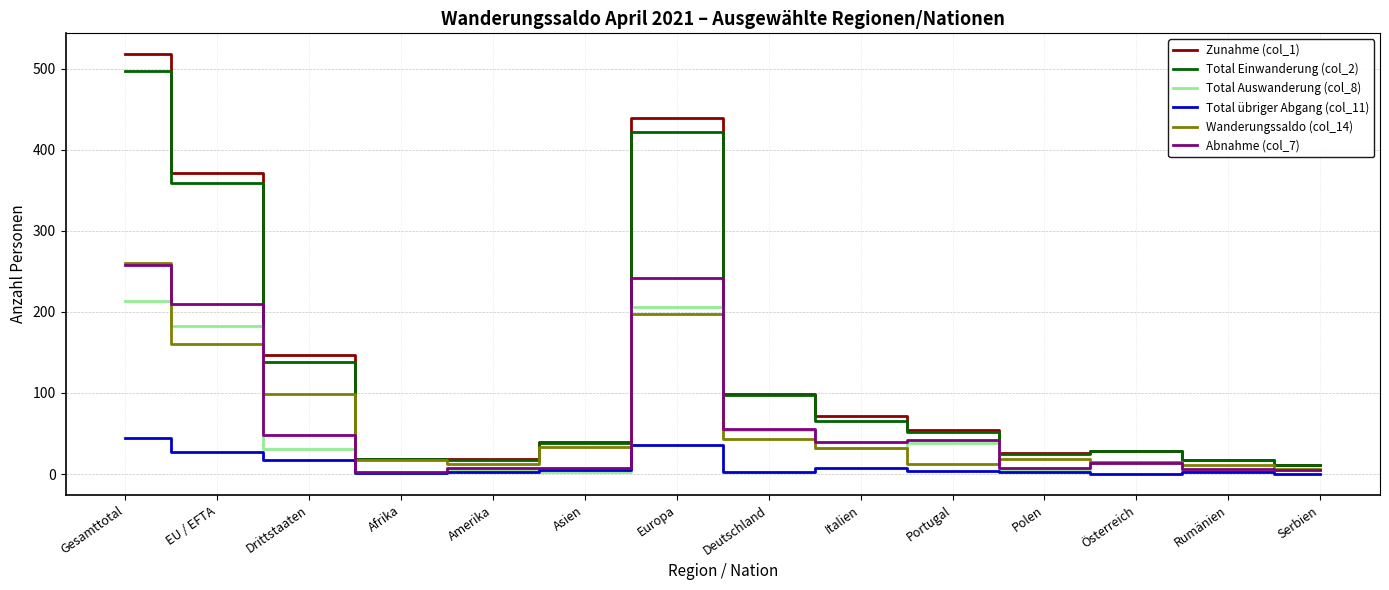

Does the chart display data point markers on the line(s)?

No